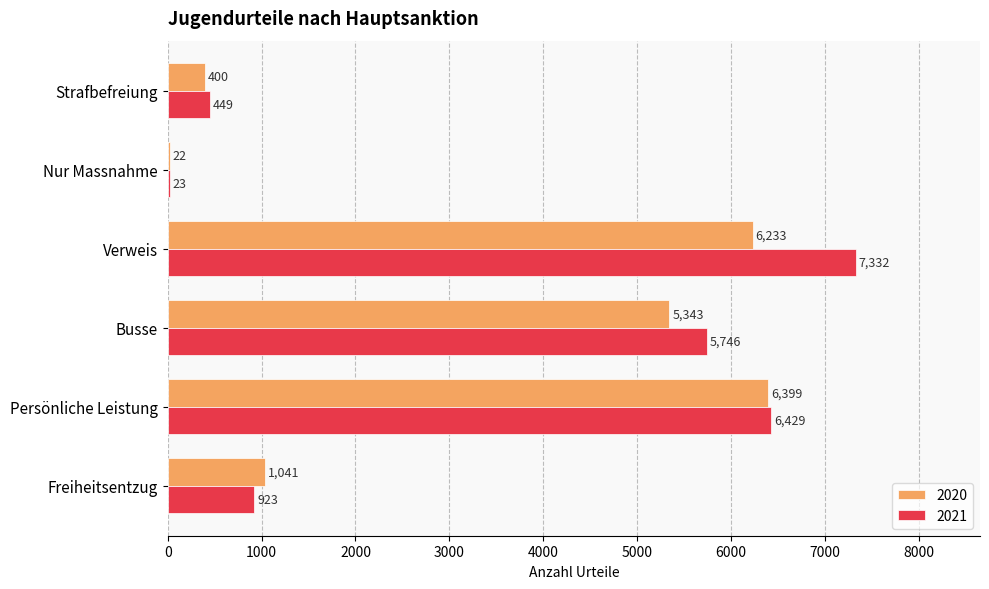

Which series changed the most between Persönliche Leistung and Verweis?

2021